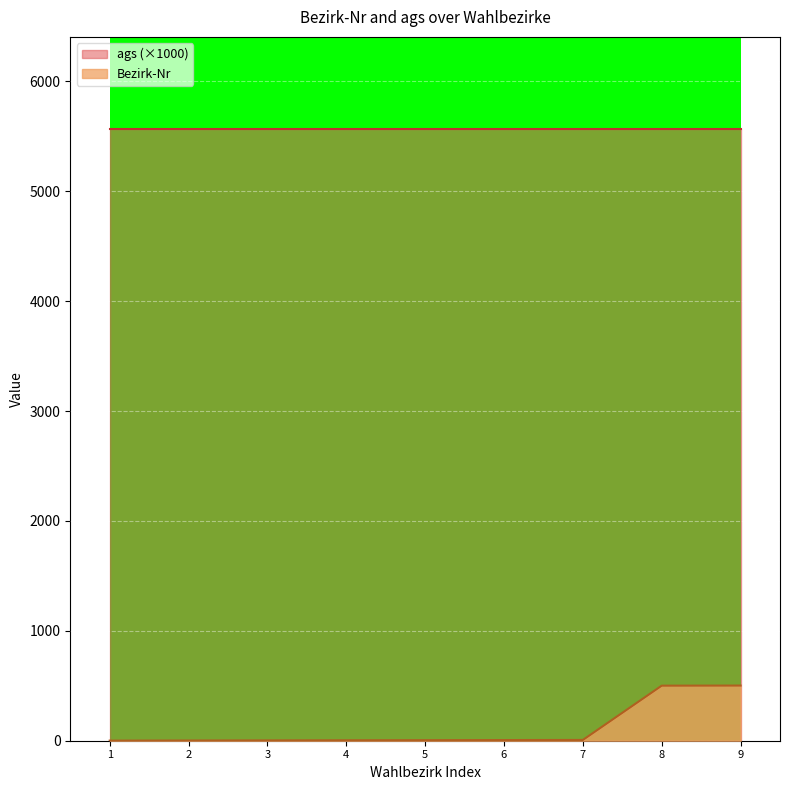

Rank the series by their maximum value, from lowest to highest.

Bezirk-Nr, ags (×1000)